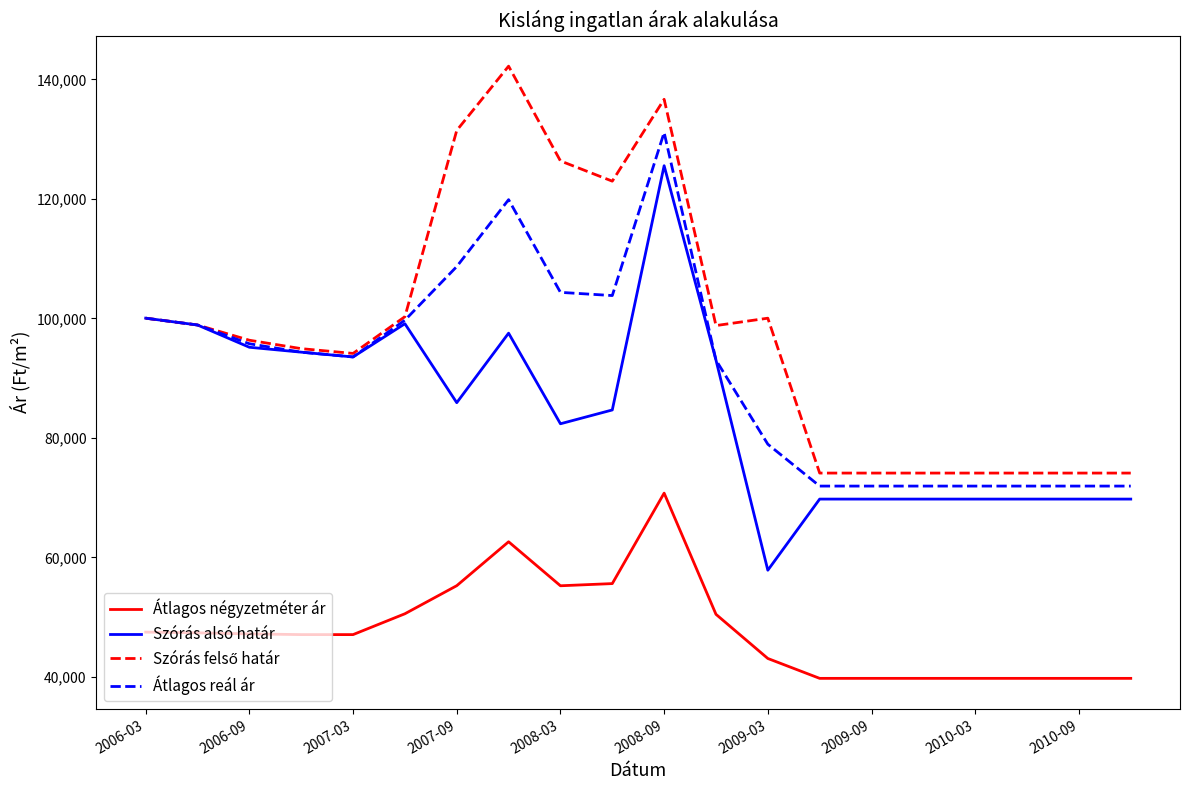

Does the chart display data point markers on the line(s)?

No